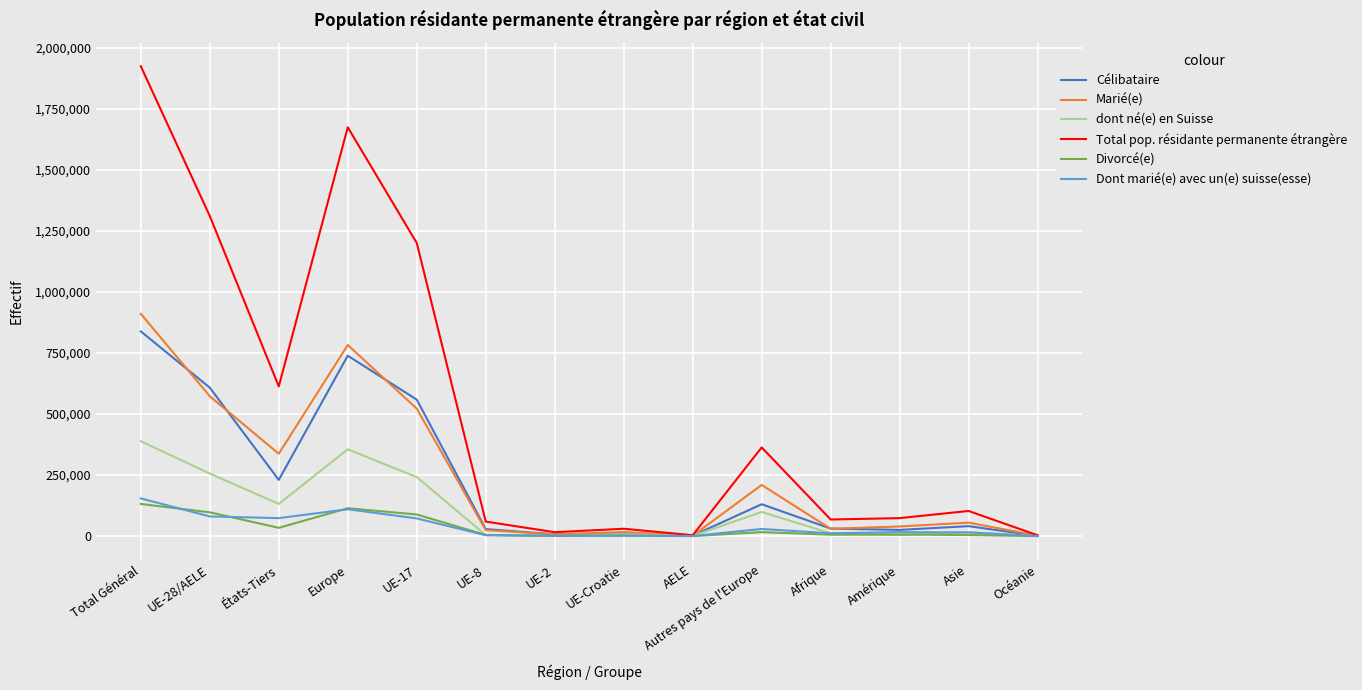

Which series has the largest total across all categories?

Total pop. résidante permanente étrangère